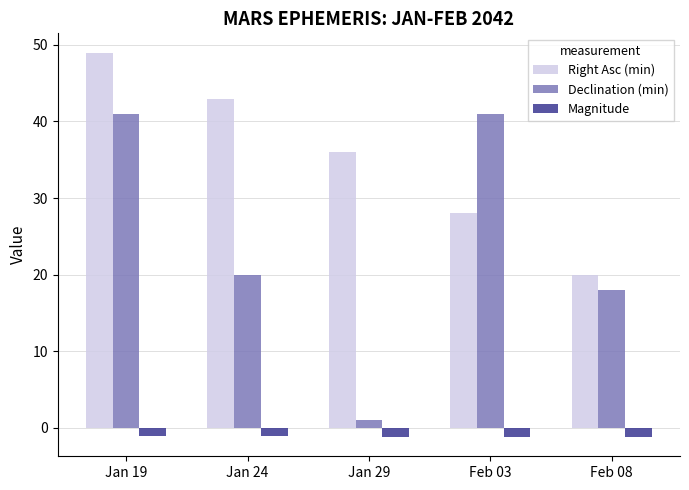

What is the highest value of the Right Asc (min) series?

49.0